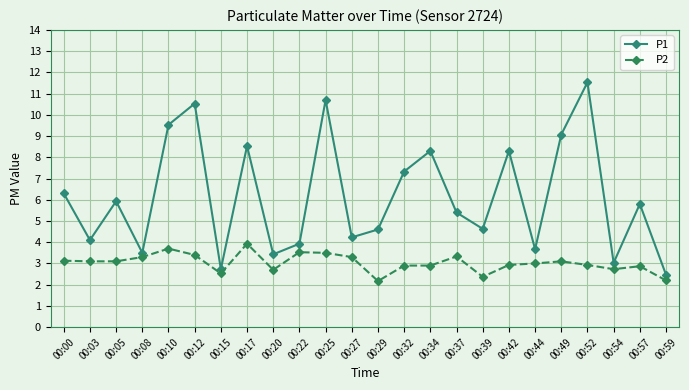

What is the highest value of the P2 series?

3.9